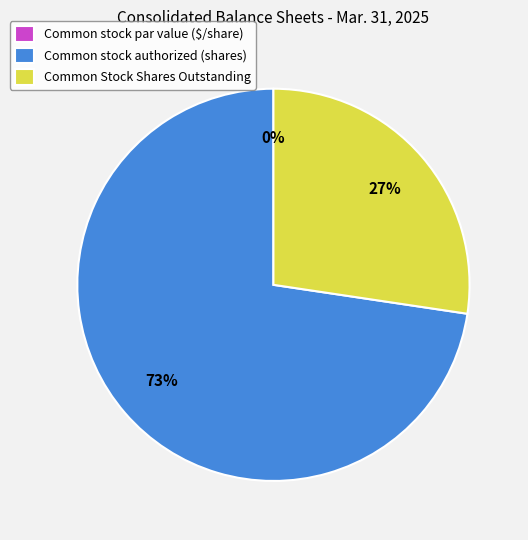

To the nearest percent, what portion does Common Stock Shares Outstanding represent?

27%